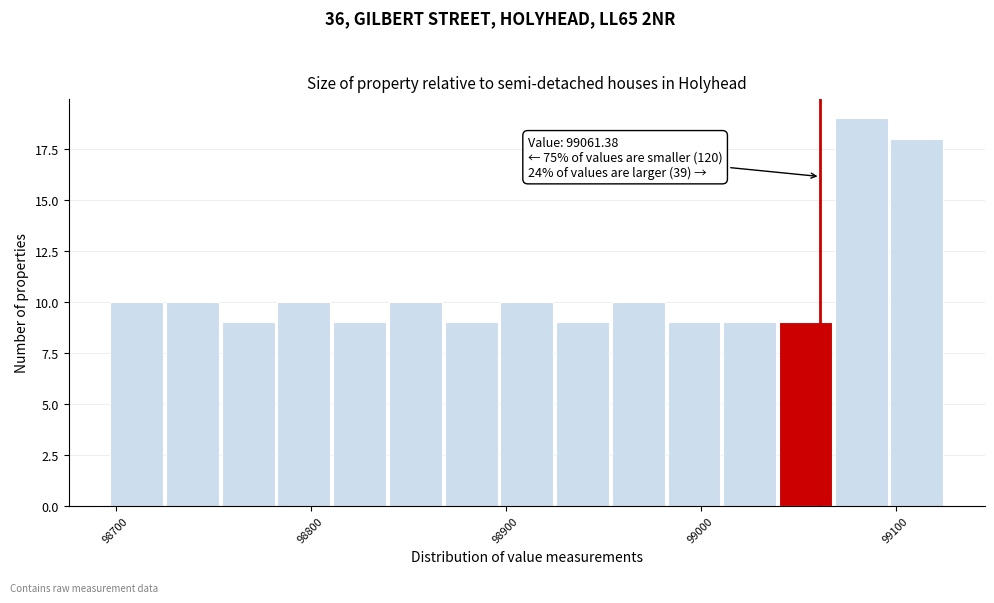

Around what value on the x-axis is the tallest bar? Give the approximate position of its centre, as read against the axis.

99080